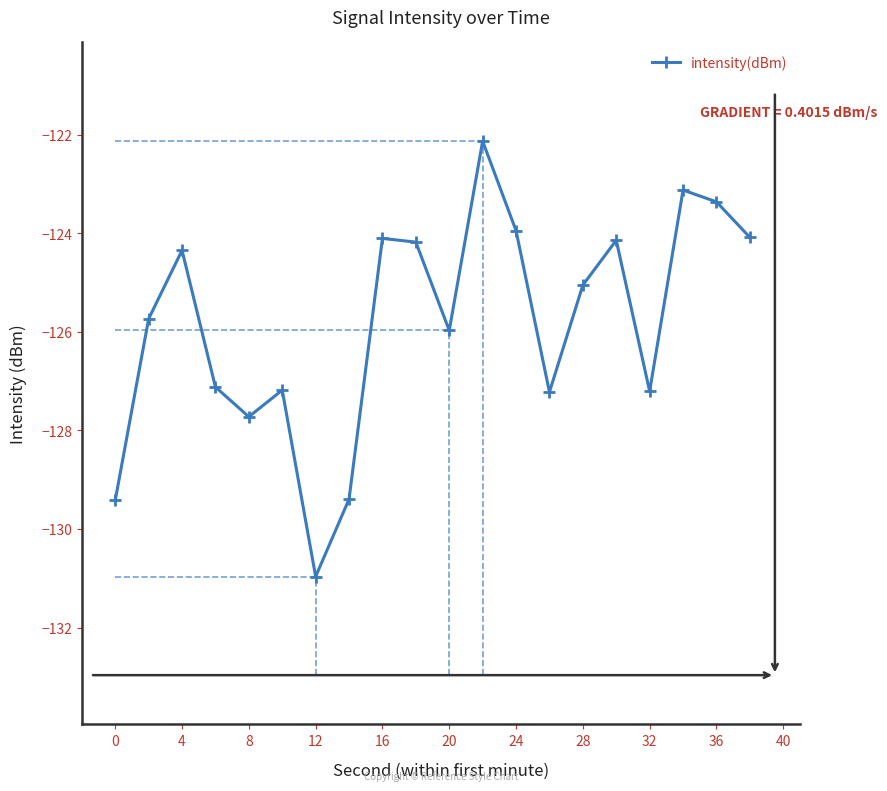

What is the maximum value shown in the chart?

-122.1